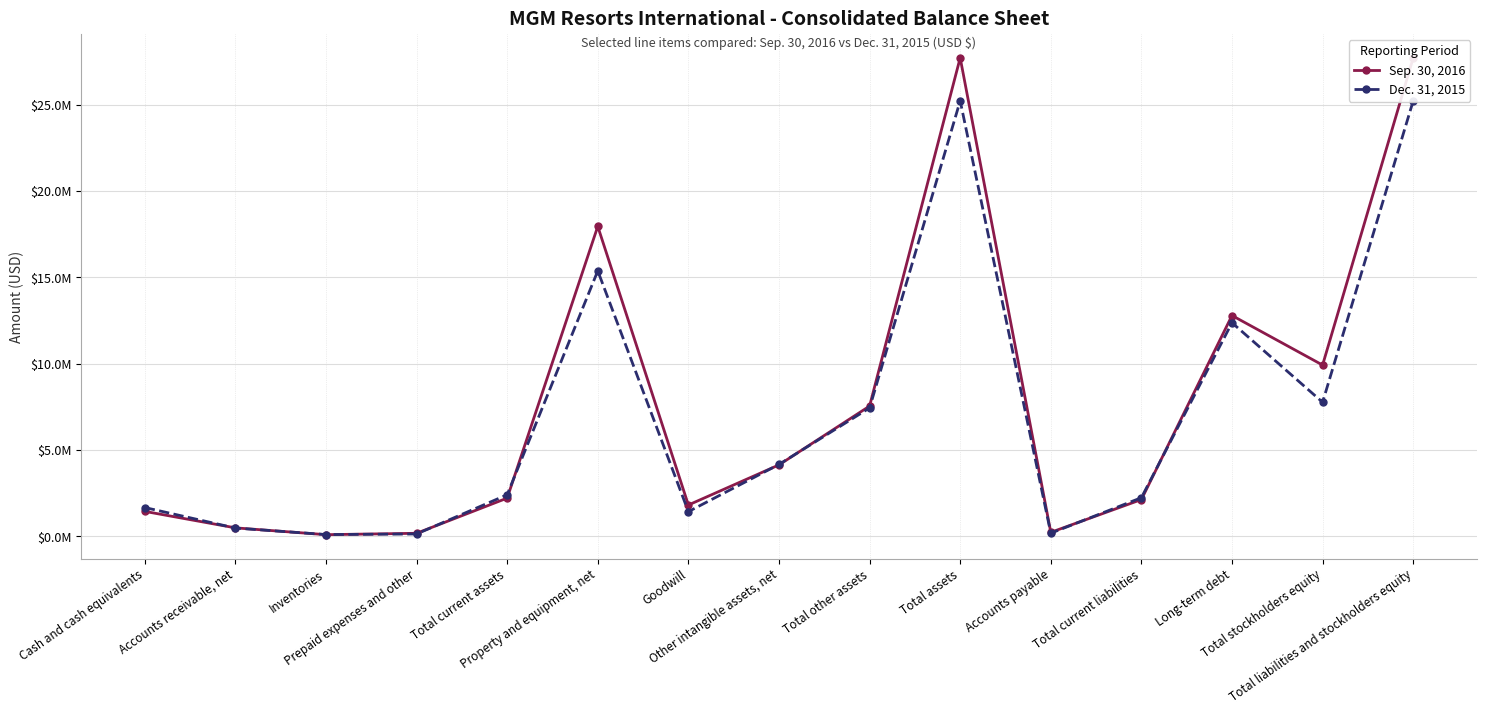

What is the sum of the Dec. 31, 2015 values at Goodwill and Other intangible assets, net?

5595548